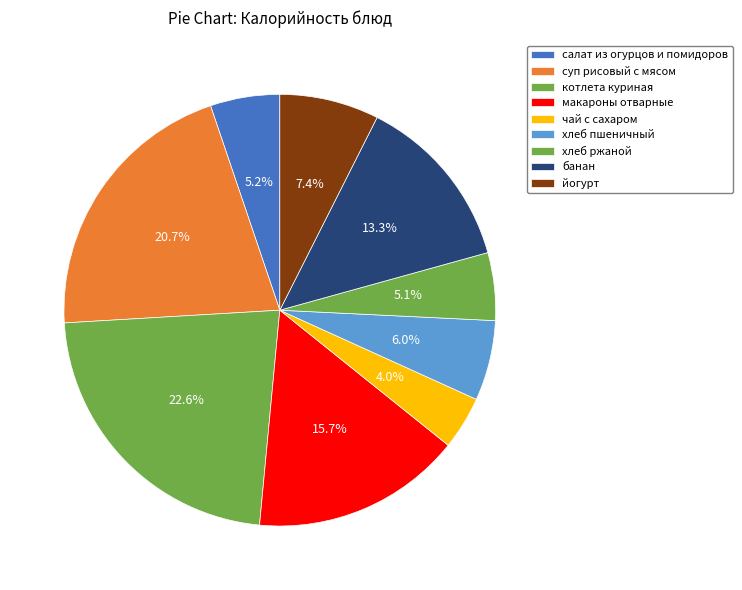

How many segments does this pie chart have?

9